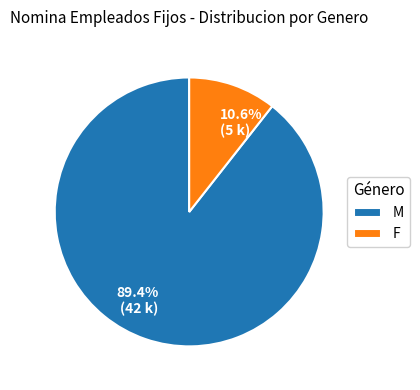

Count the number of slices in the pie.

2